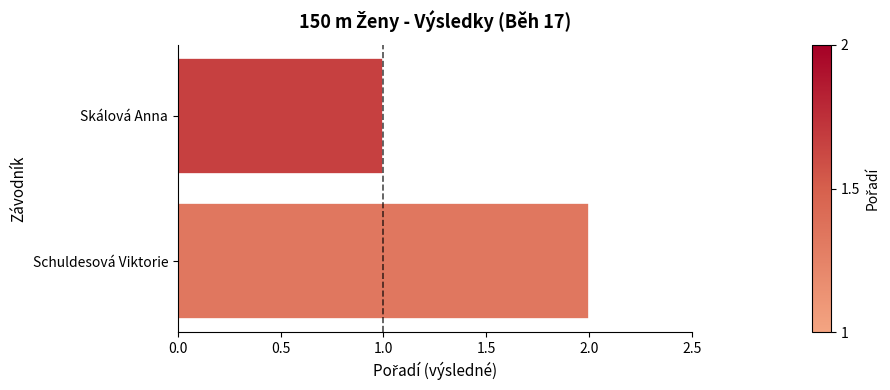

True or false: the data shows 2 at Skálová Anna.

False